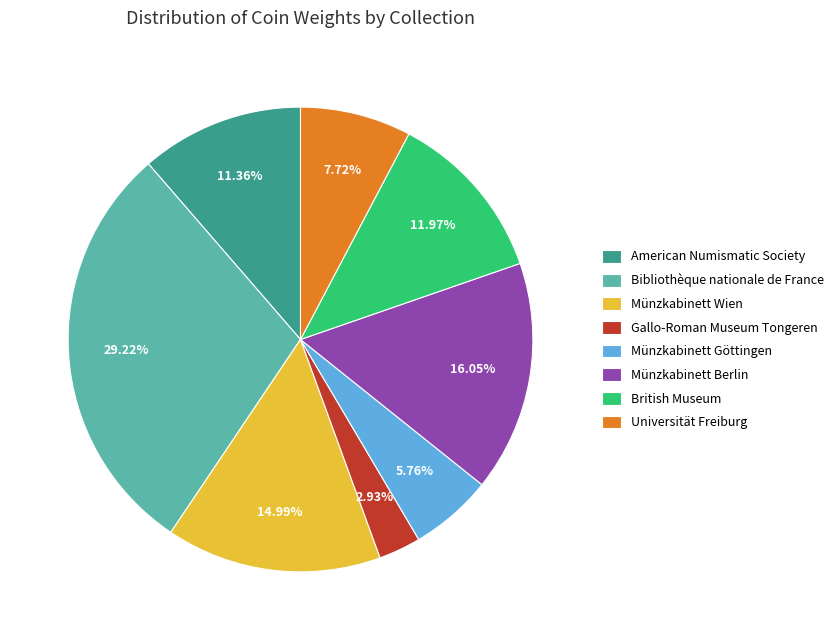

What is the largest slice in the pie chart?

Bibliothèque nationale de France